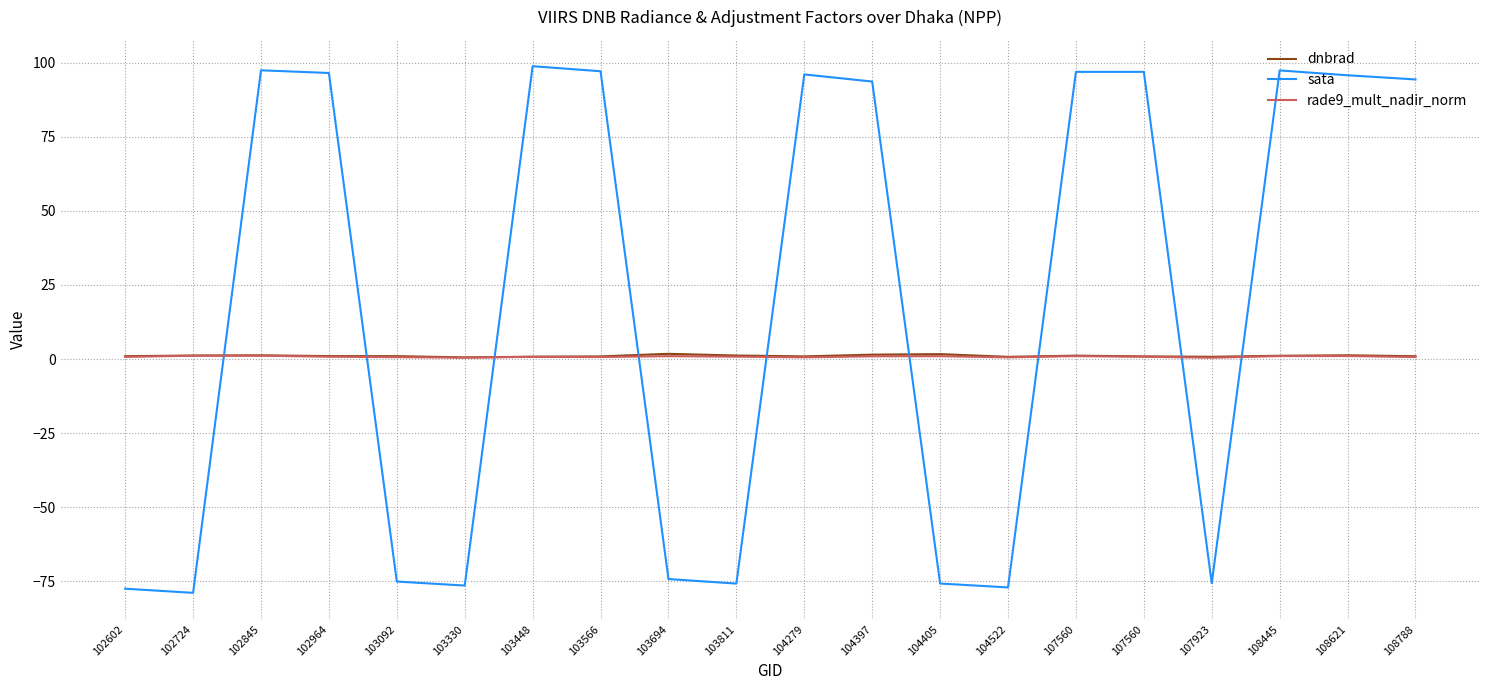

In rade9_mult_nadir_norm, how many points are higher than both neighbors (excluding endpoints)?

6